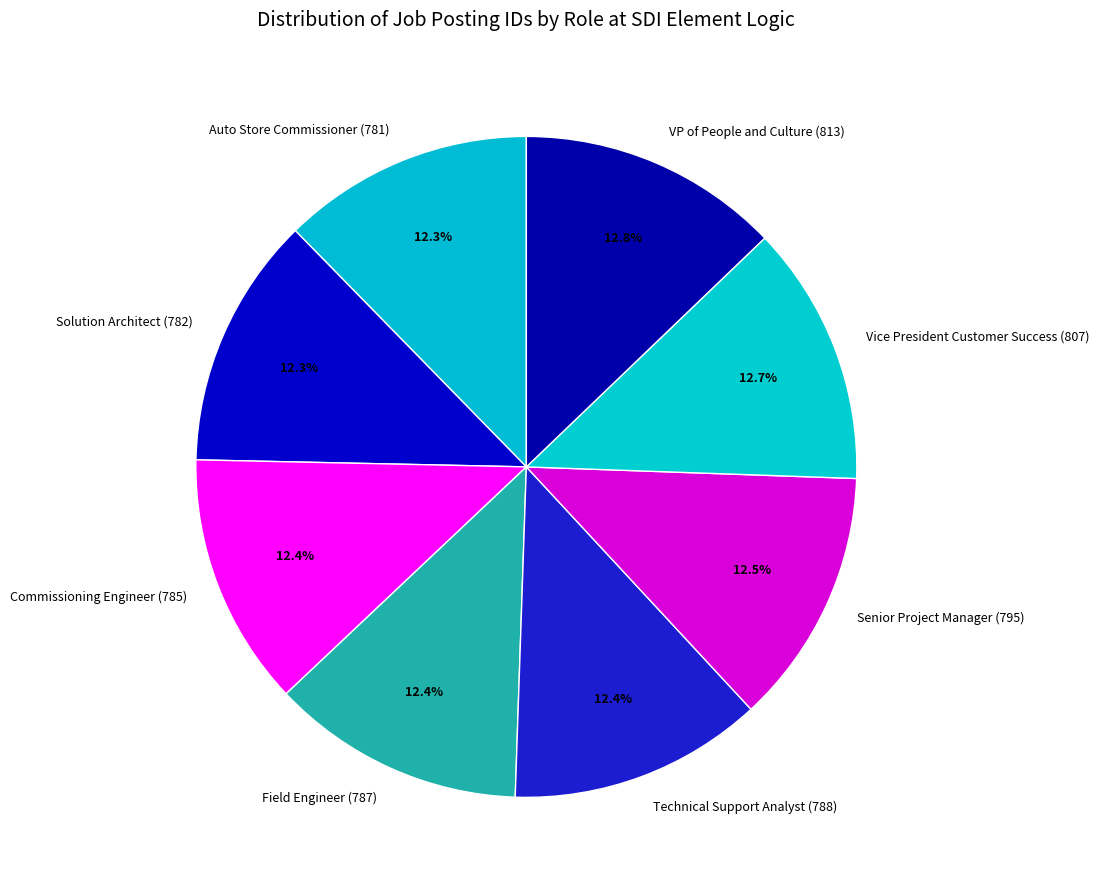

Is it true that Vice President Customer Success (807) is 26% of the pie?

False